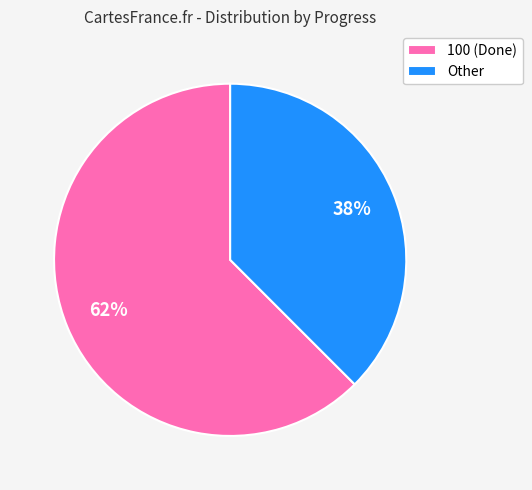

How many segments does this pie chart have?

2